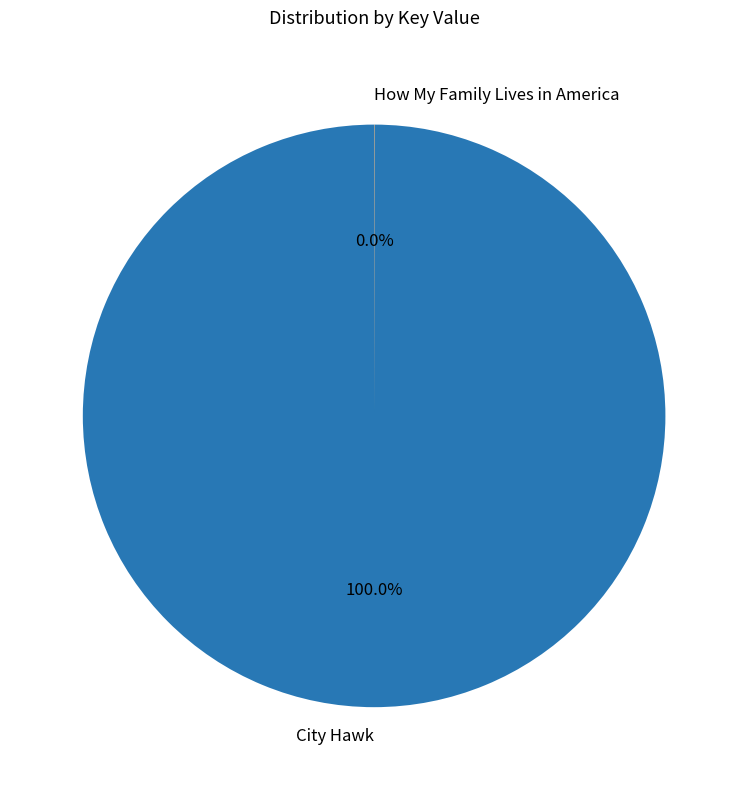

Does any single category account for the majority?

Yes